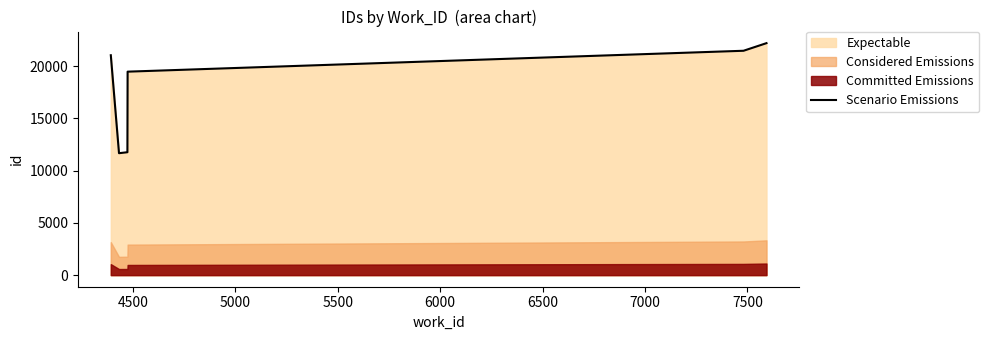

What is the minimum value for Scenario Emissions?

11676.0